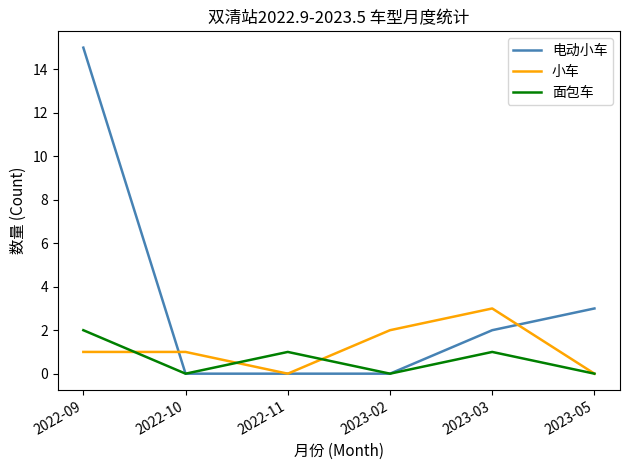

In 面包车, how many points are higher than both neighbors (excluding endpoints)?

2